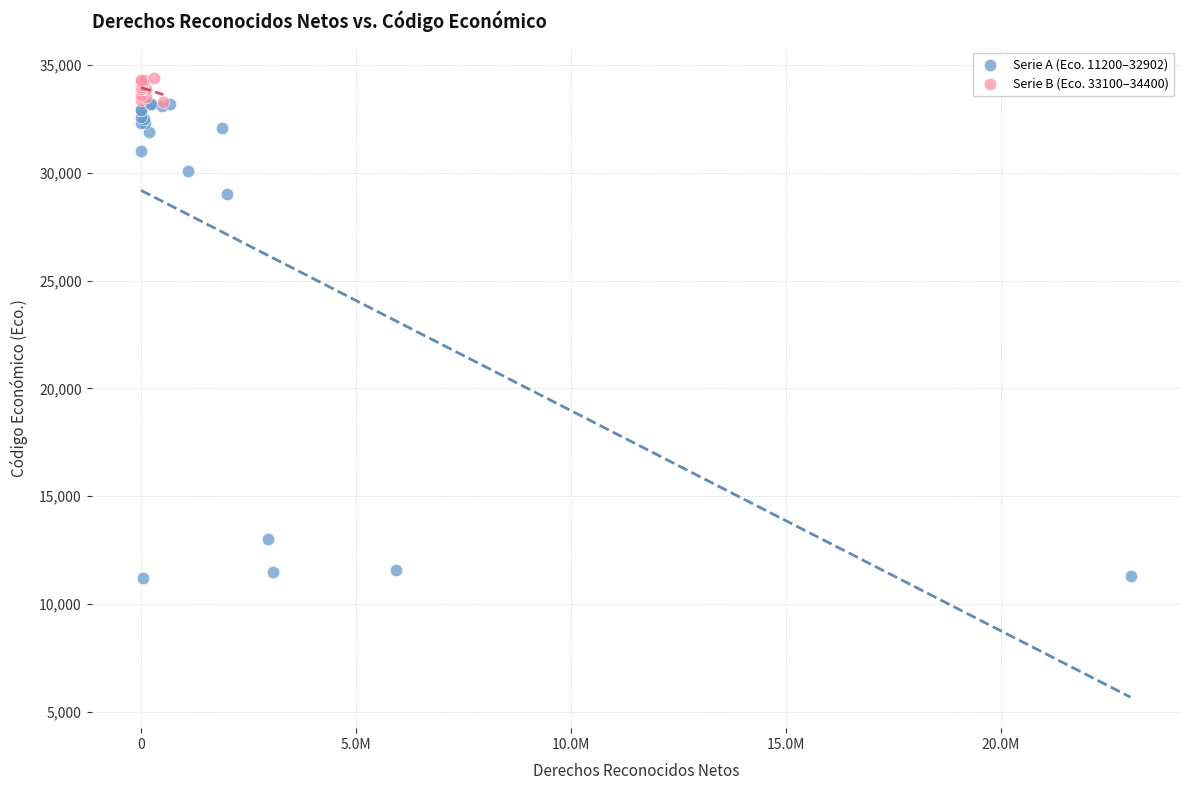

Which series reaches the maximum Y coordinate?

Serie B (Eco. 33100–34400)